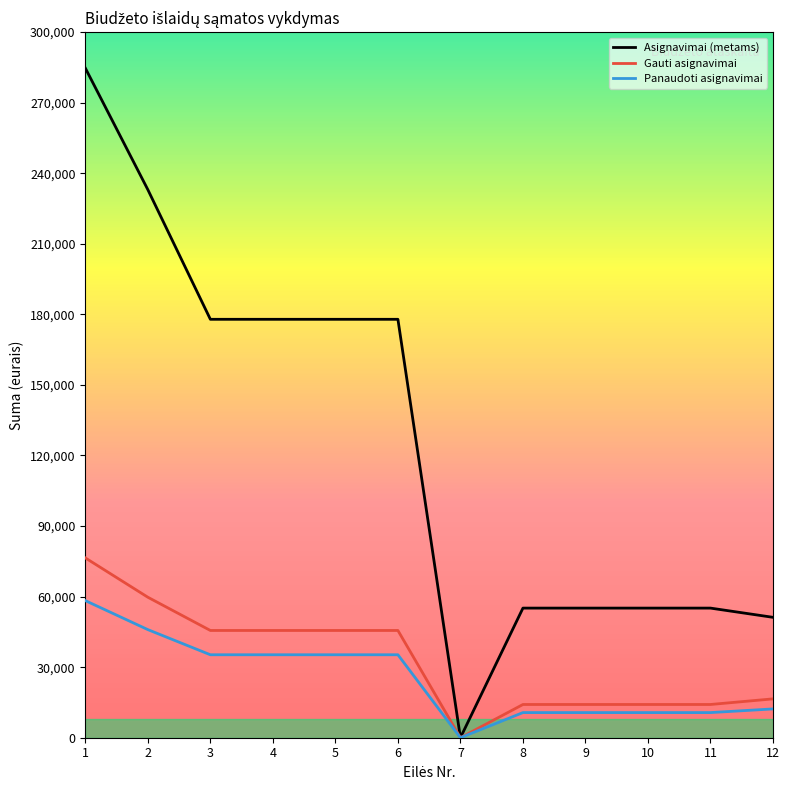

Which series has the largest range (max minus min)?

Asignavimai (metams)